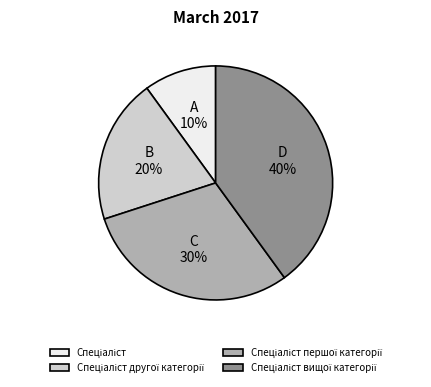

Is there a majority slice in this chart?

No